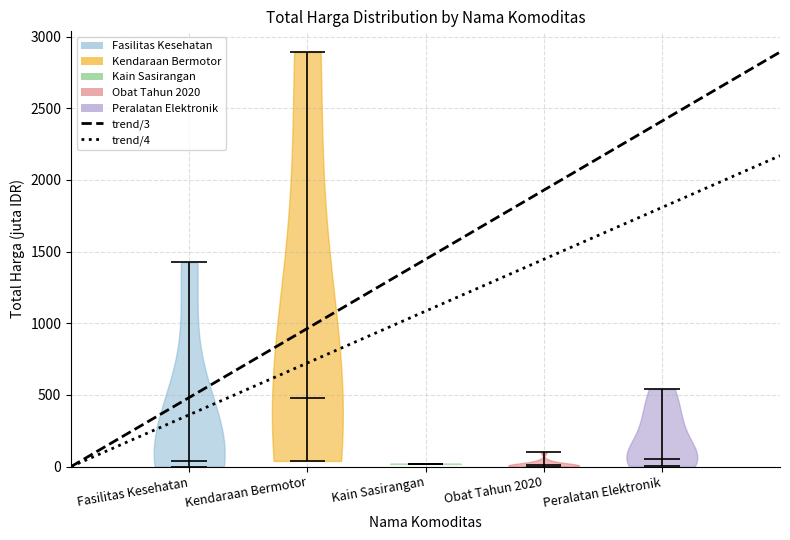

What is the lowest point the violin for Kain Sasirangan reaches on the y-axis? The values are not printed on the chart, so give them approximately, as read against the axis.

0